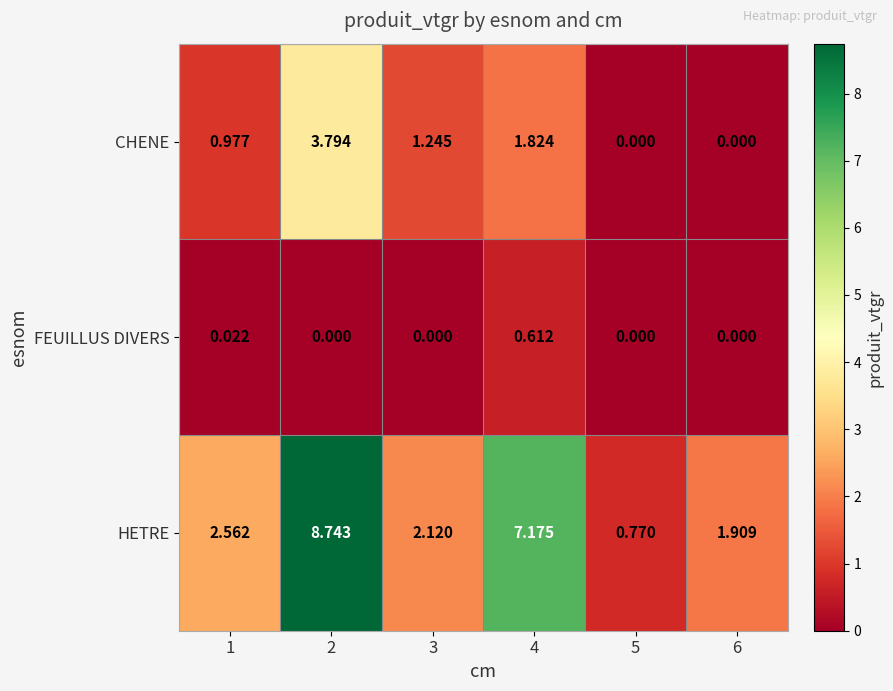

Rank the series at 4 from highest to lowest value.

HETRE, CHENE, FEUILLUS DIVERS